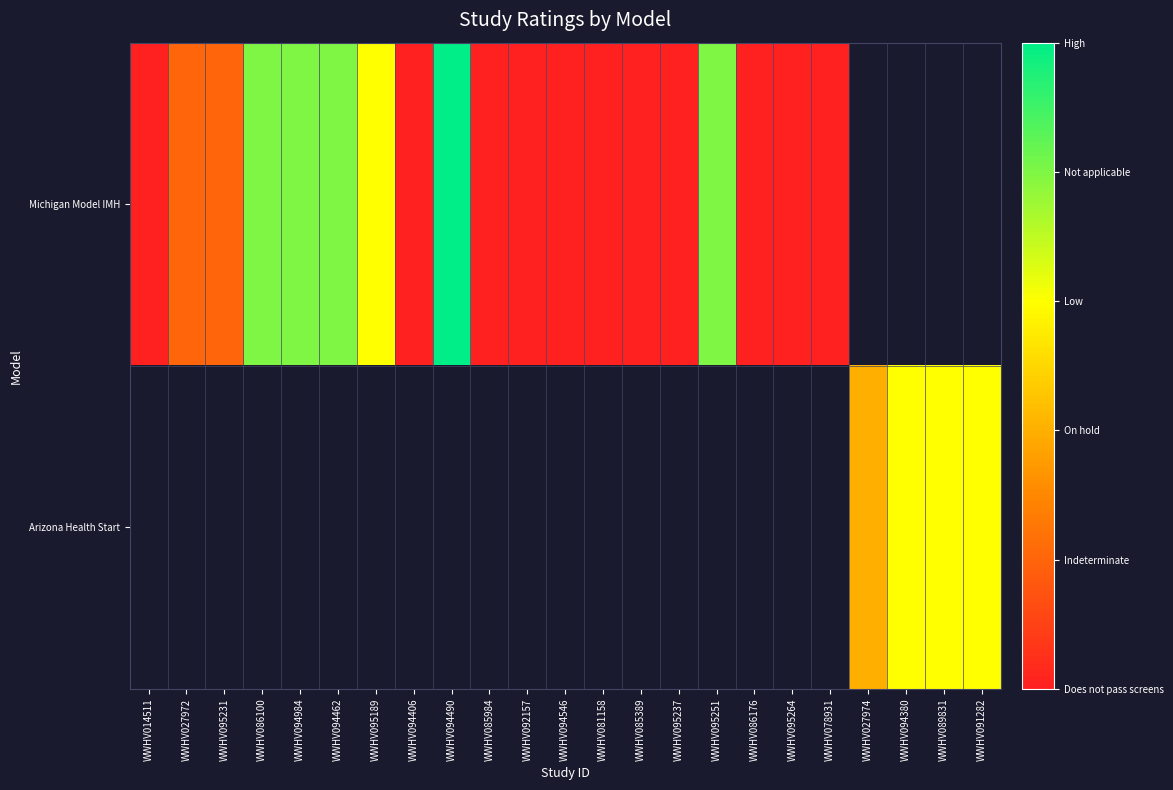

List the labels in order of Michigan Model IMH value, smallest first.

WWHV014511, WWHV094406, WWHV085984, WWHV092157, WWHV094546, WWHV081158, WWHV085389, WWHV095237, WWHV086176, WWHV095264, WWHV078931, WWHV027972, WWHV095231, WWHV095189, WWHV086100, WWHV094984, WWHV094462, WWHV095251, WWHV094490, WWHV027974, WWHV094380, WWHV089831, WWHV091282